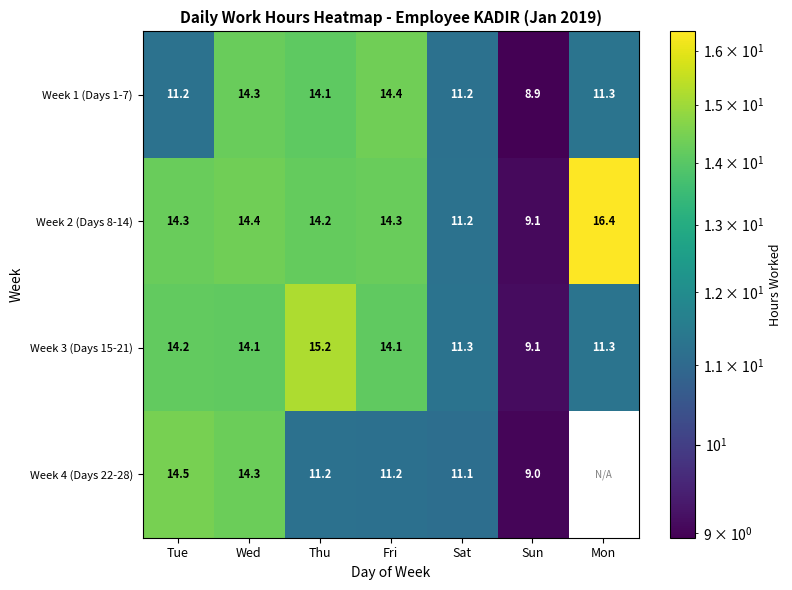

The Week 1 (Days 1-7) series shows 18.6 at Sat. True or false?

False